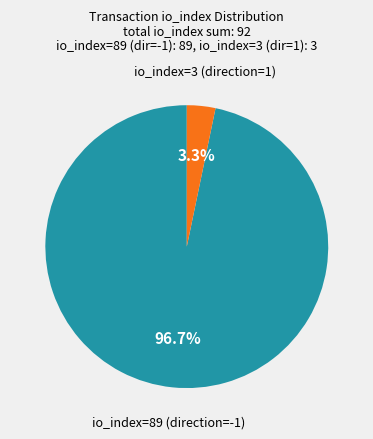

Which slice is the smallest?

io_index=3 (direction=1)